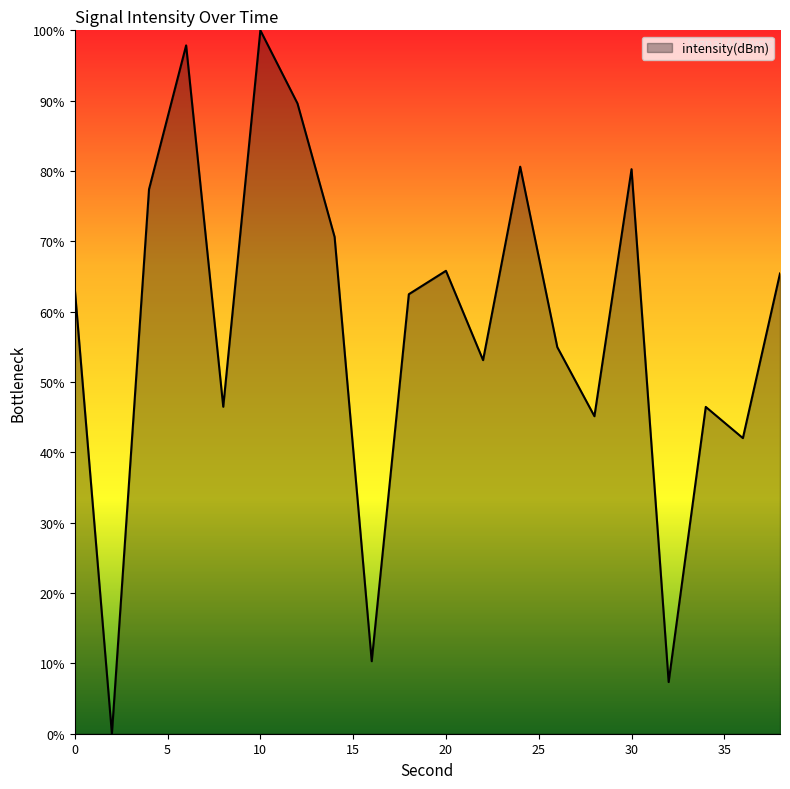

What is the difference between the maximum and minimum values?

100.0